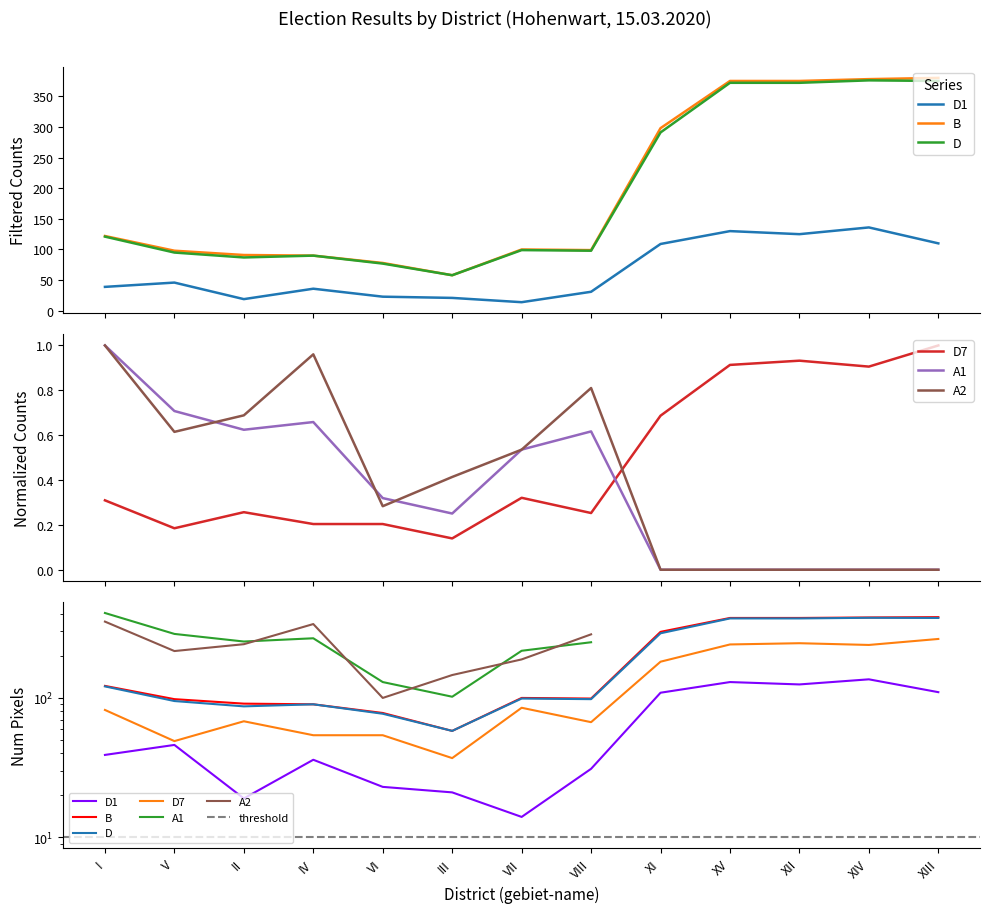

At how many categories does at least one series exceed 338?

4